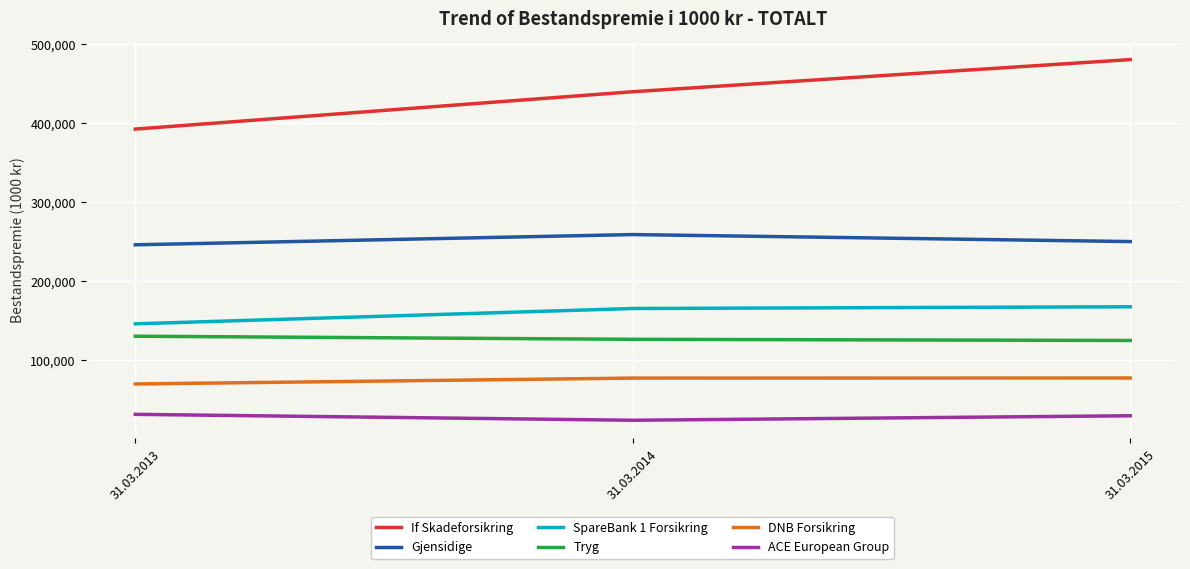

Is the value of SpareBank 1 Forsikring at 31.03.2015 greater than the value of If Skadeforsikring at 31.03.2014?

No